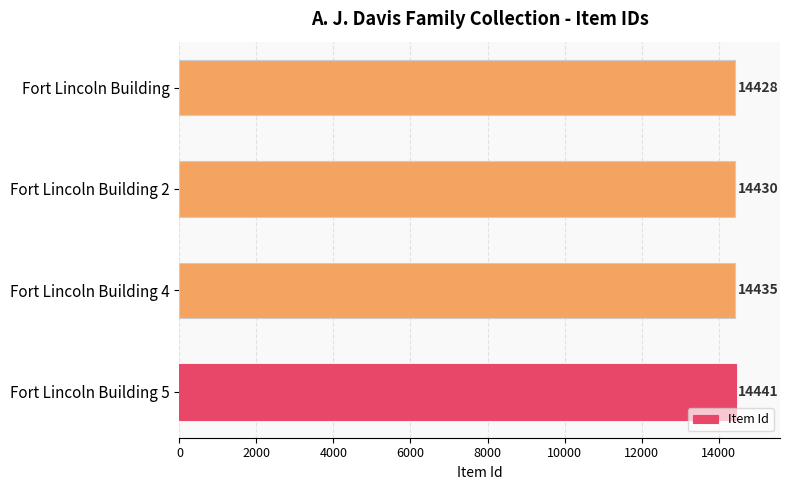

The chart shows a value of 23556 at Fort Lincoln Building 5. True or false?

False